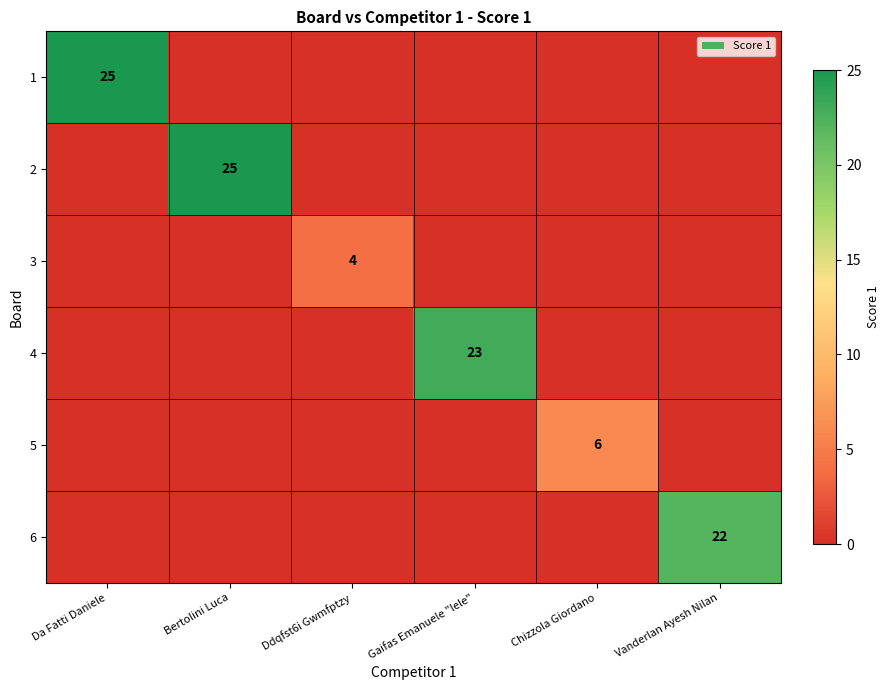

Which series has the widest spread of values?

1